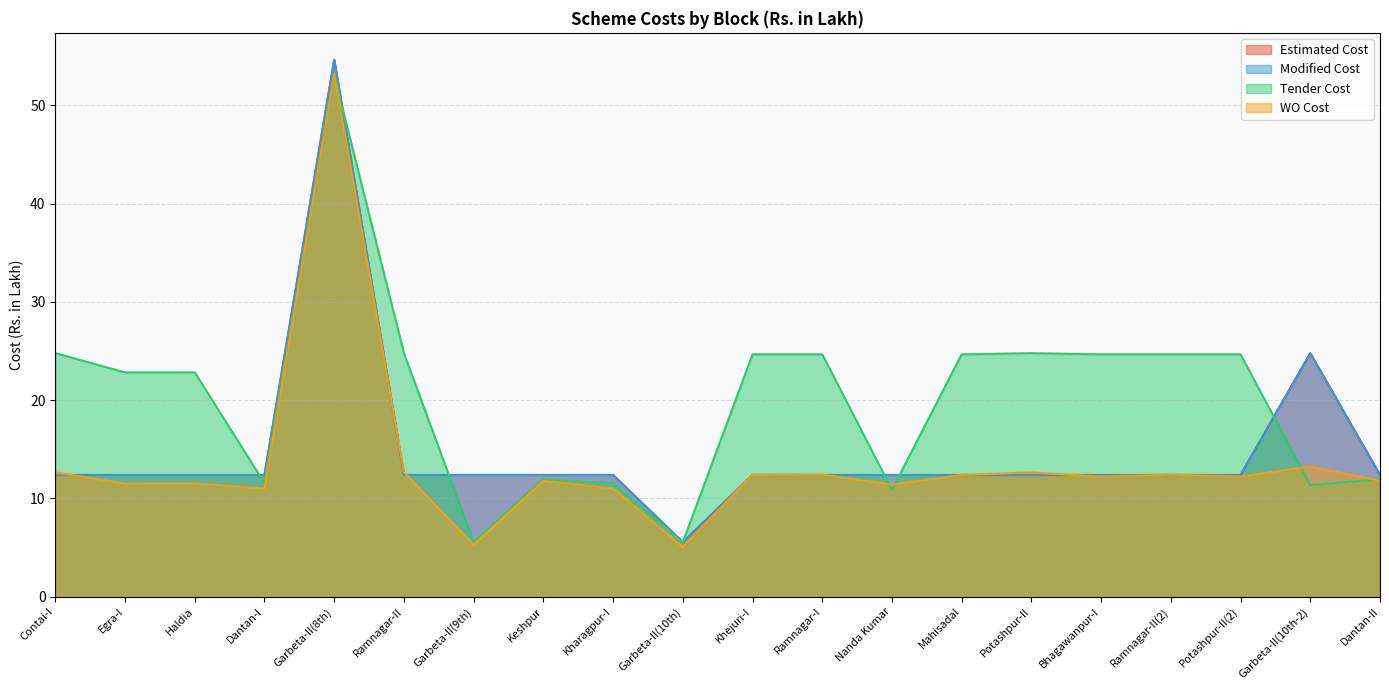

Between which two adjacent categories do WO Cost and Modified Cost first intersect?

Contai-I and Egra-I